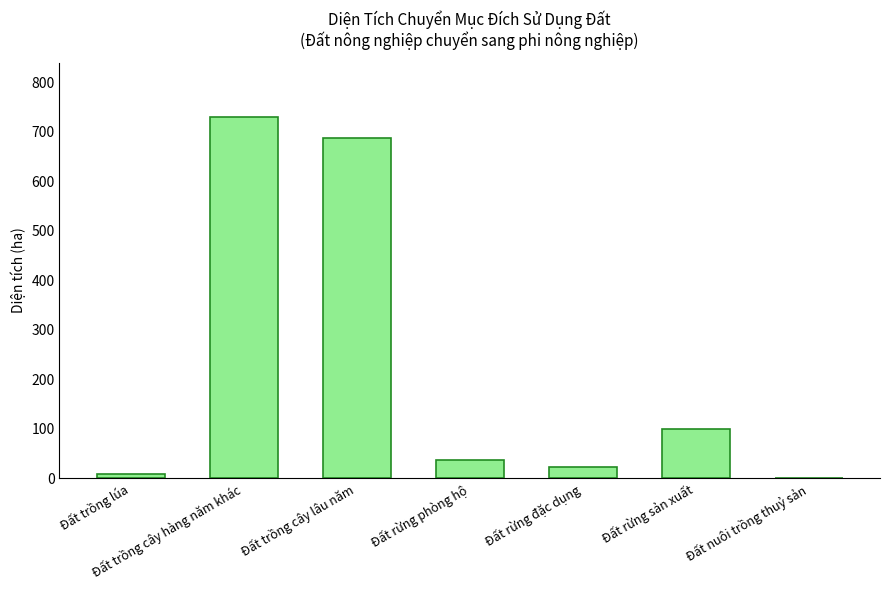

What is the sum of all values?

1585.8